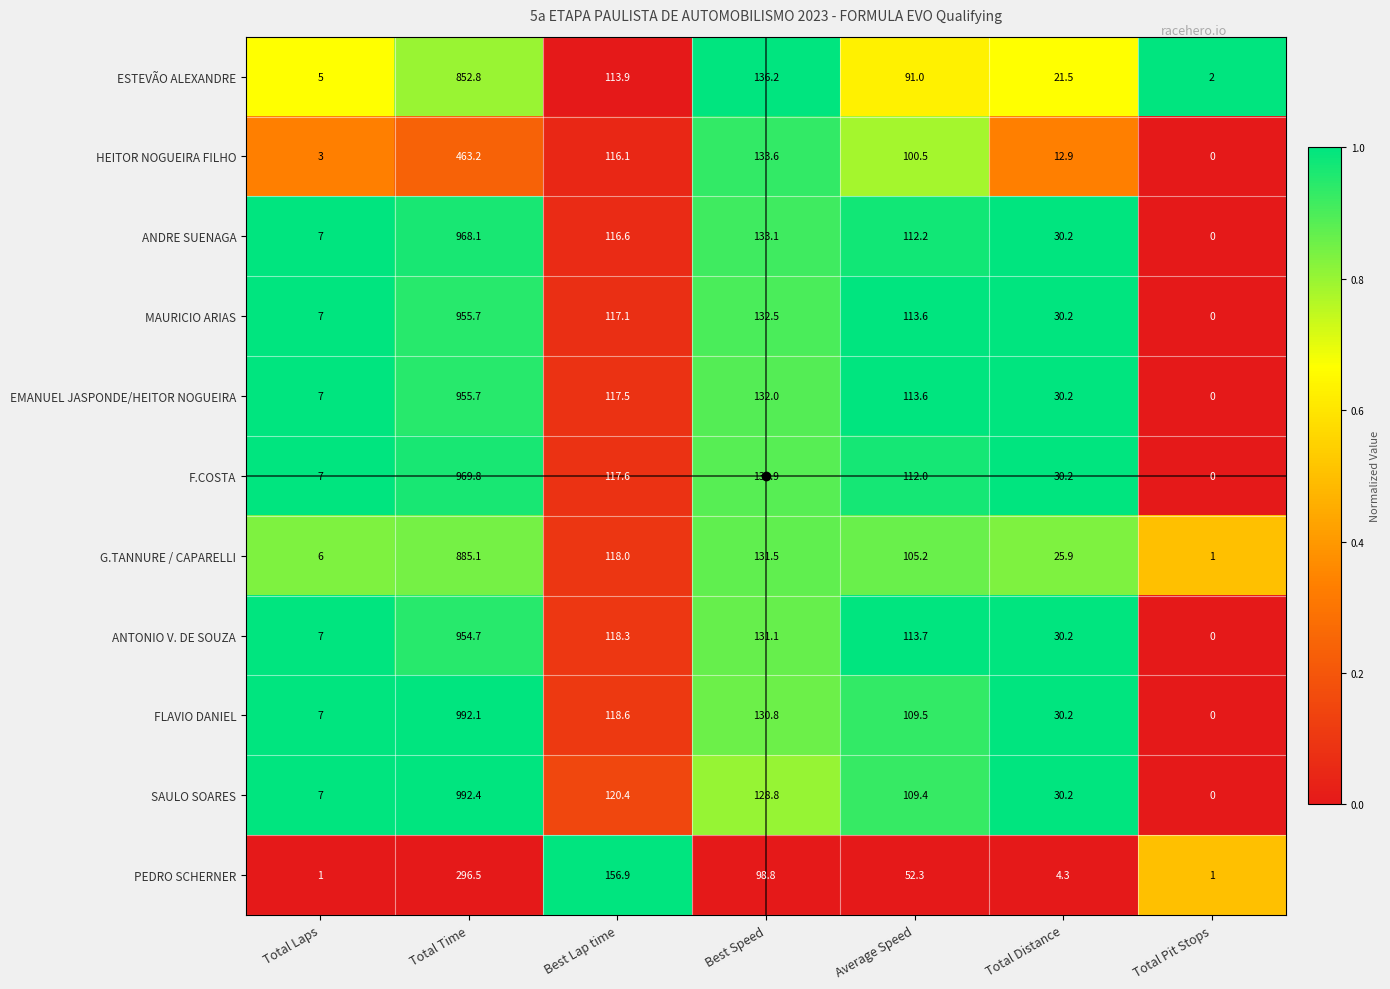

Between Best Lap time and Total Distance, which series saw the biggest shift?

PEDRO SCHERNER